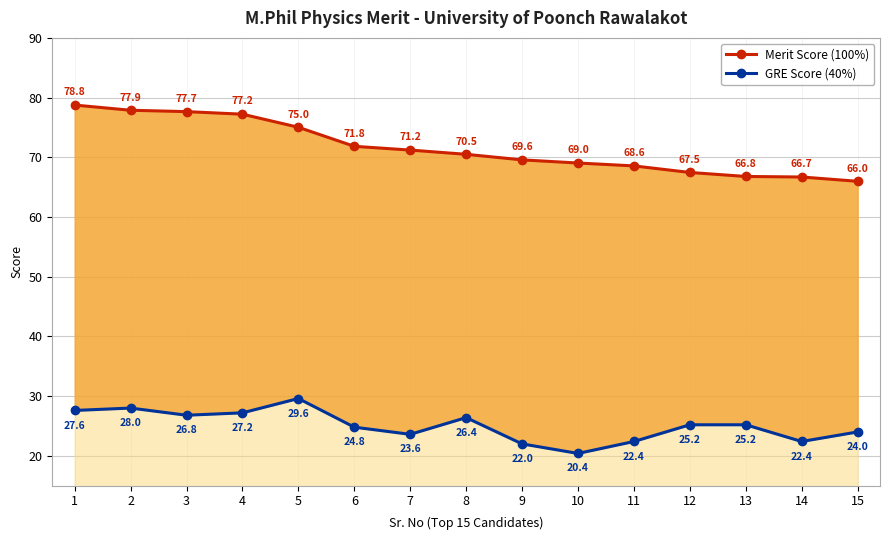

What is the sum of the Merit Score (100%) values at 8 and 3?

148.2